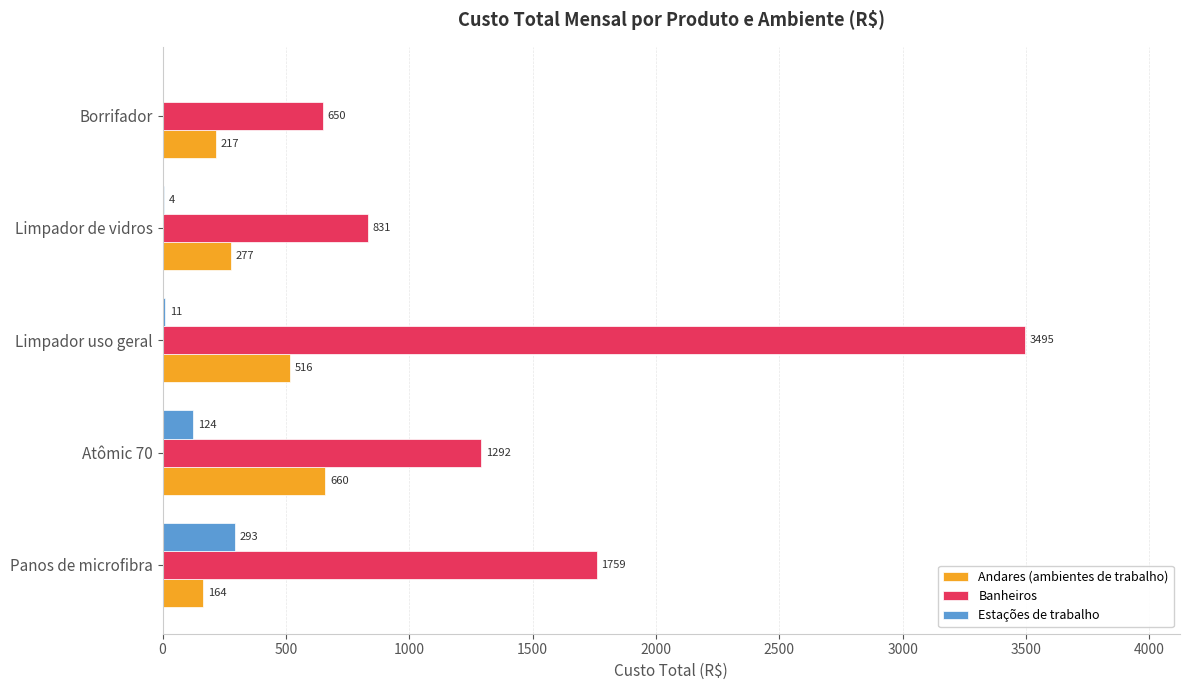

The Andares (ambientes de trabalho) series shows 370.7 at Borrifador. True or false?

False